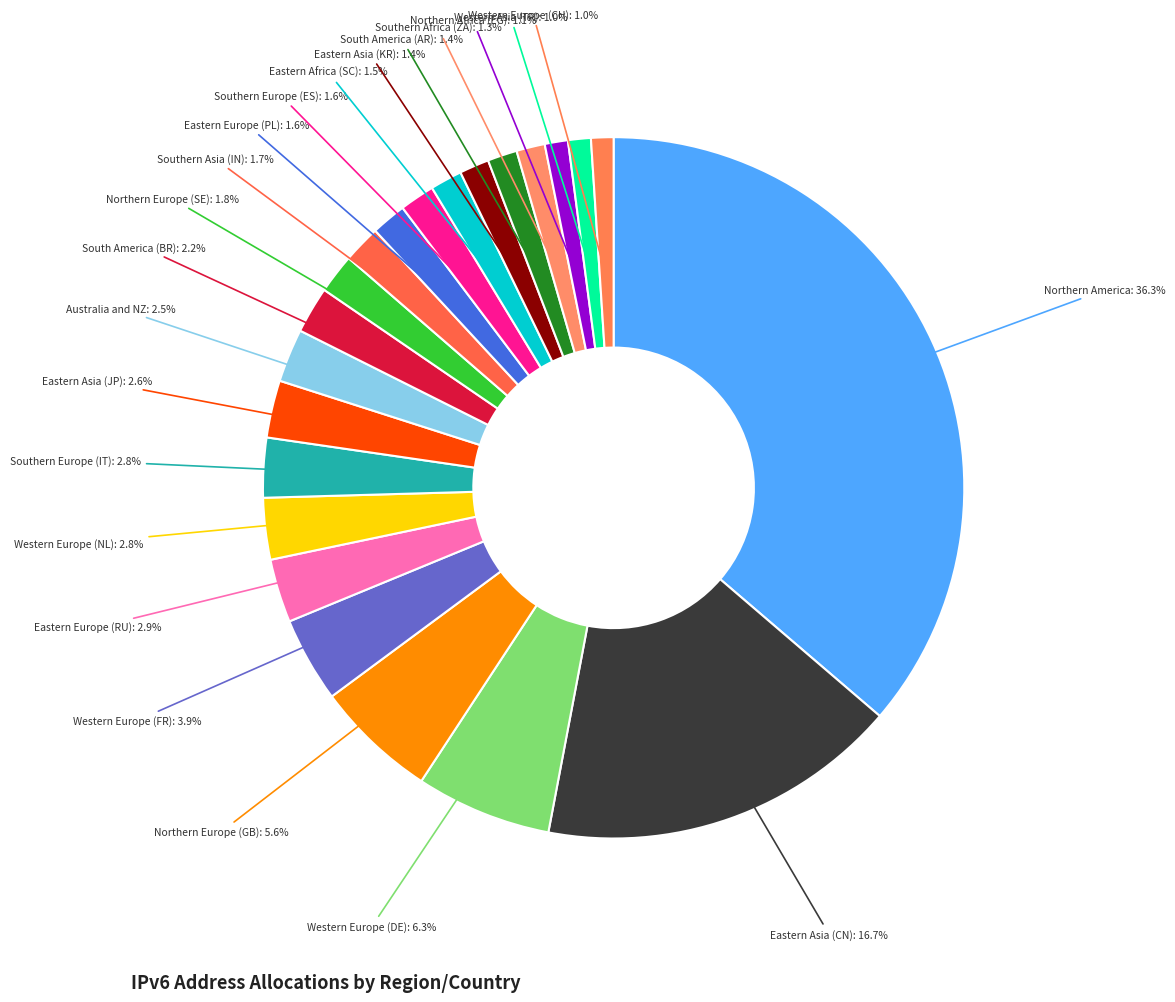

Does Eastern Asia (KR): 1.4% represent more than half of the total?

No